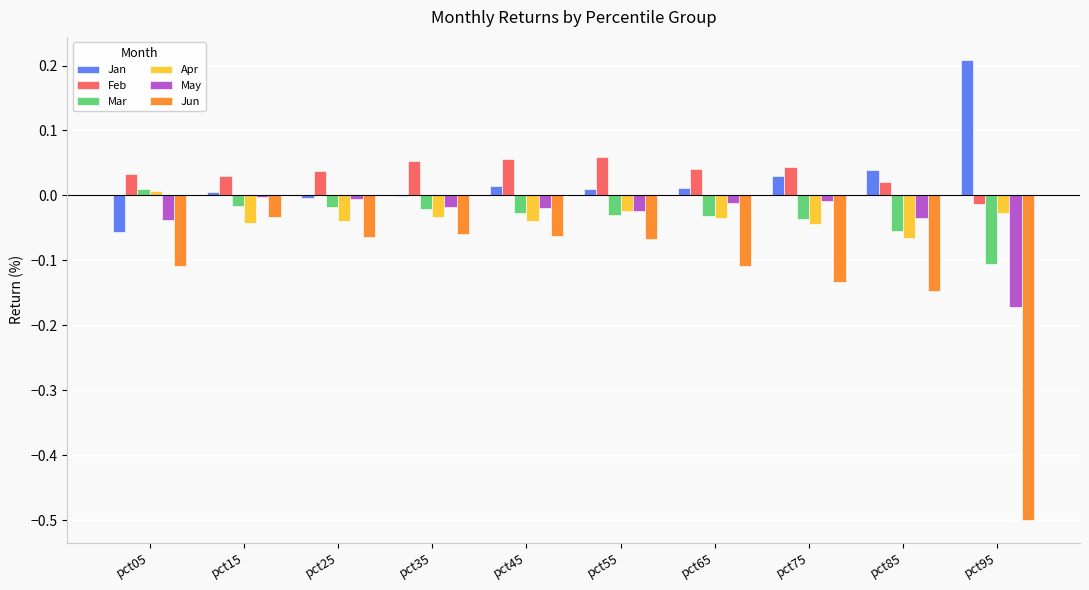

The value of Jan at pct65 is 0.0. True or false?

True